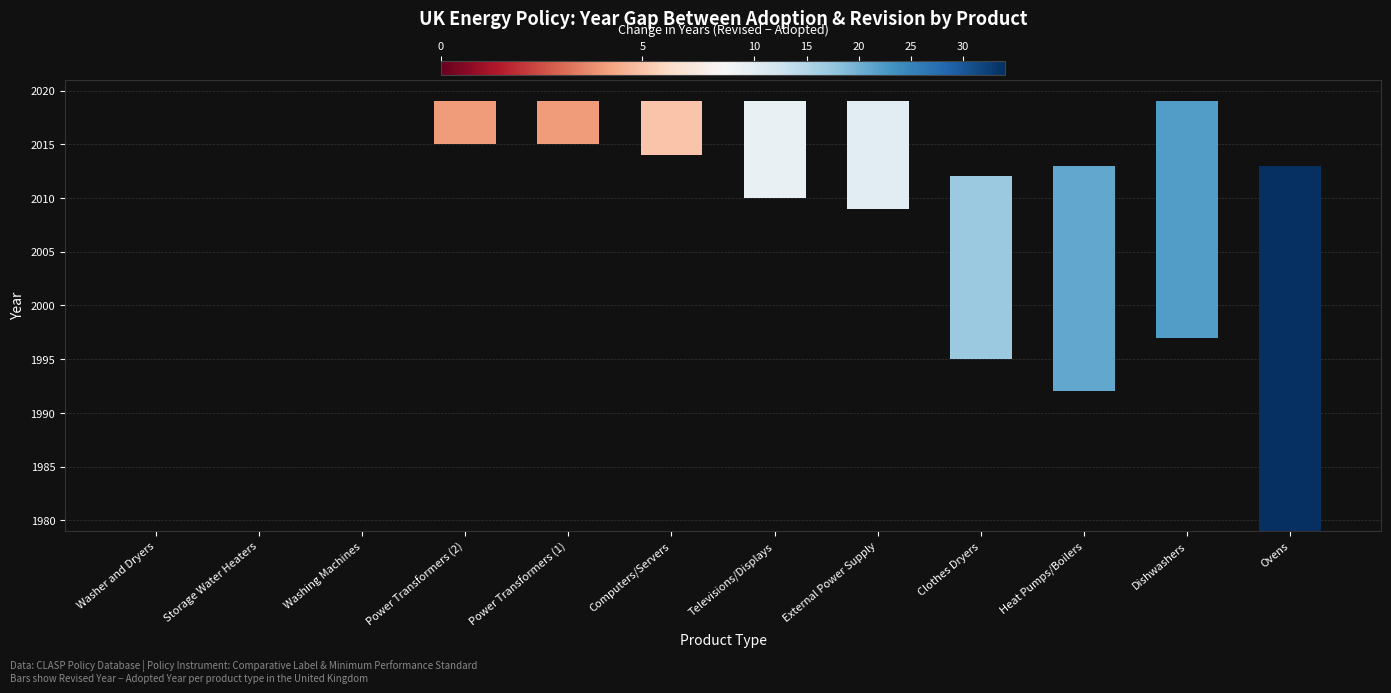

Rank the categories by value from lowest to highest.

Washer and Dryers, Storage Water Heaters, Washing Machines, Power Transformers (2), Power Transformers (1), Computers/Servers, Televisions/Displays, External Power Supply, Clothes Dryers, Heat Pumps/Boilers, Dishwashers, Ovens